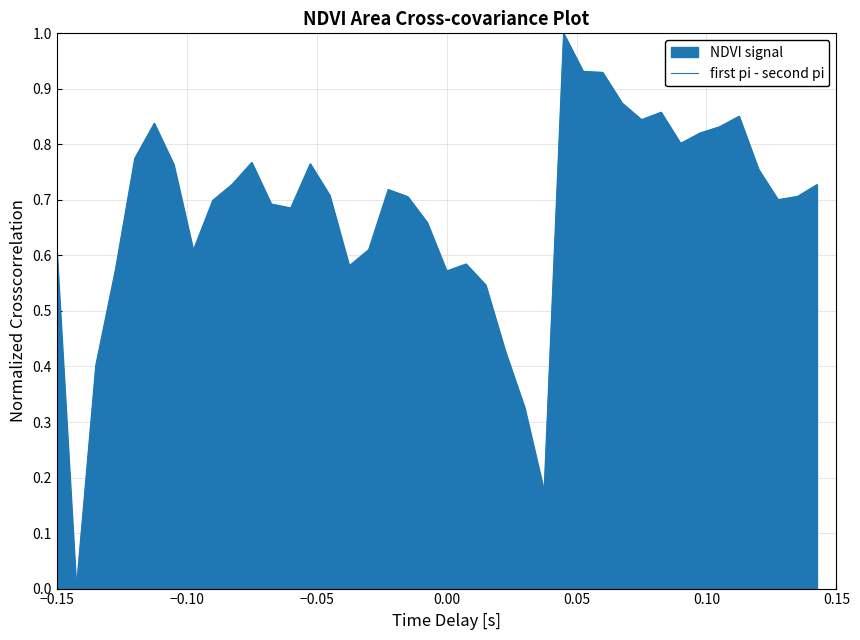

What is the maximum value shown in the chart?

1.0